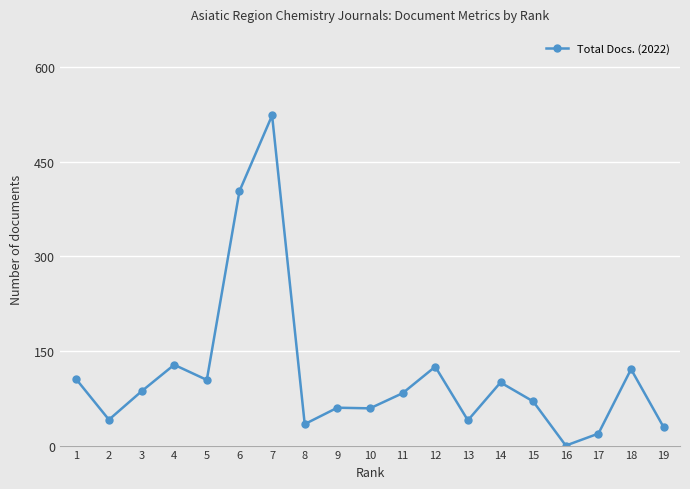

What is the approximate value at 12?

125